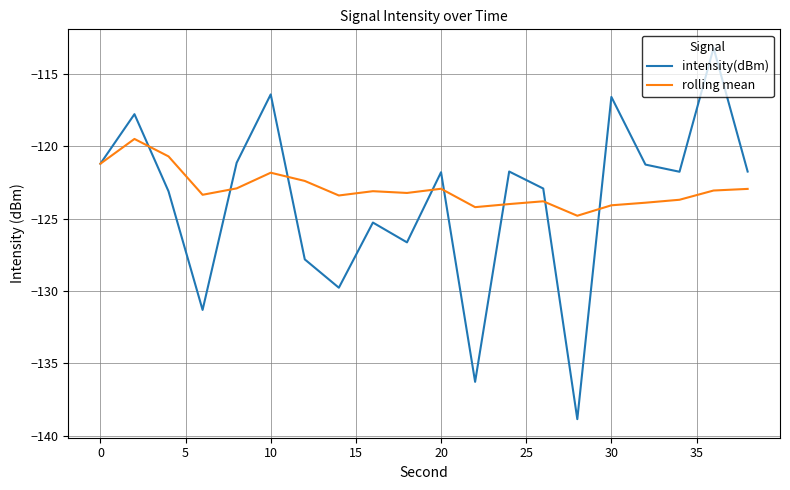

List the series in order of their peak value, highest first.

intensity(dBm), rolling mean